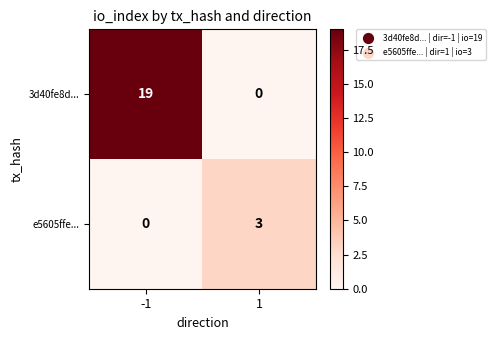

Rank the series by their average value, from highest to lowest.

3d40fe8d..., e5605ffe...